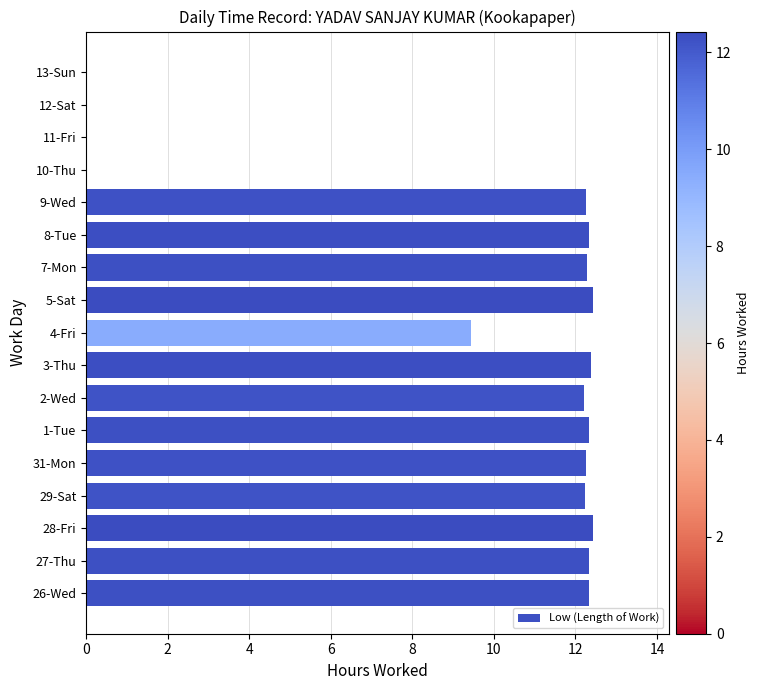

How many data points does each series have?

17